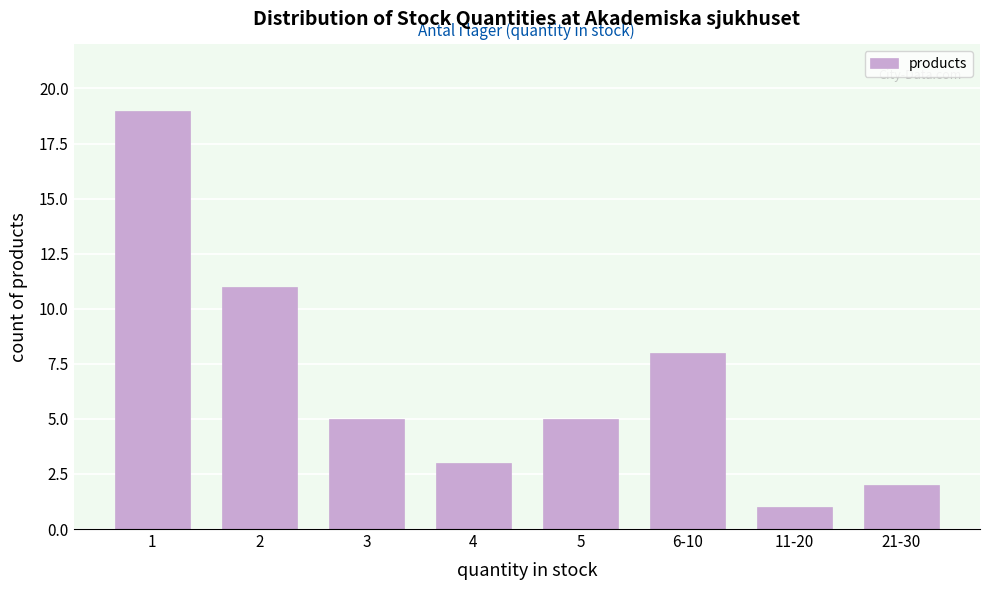

Reading left to right, transcribe all the data shown in this chart.

19	11	5	3	5	8	1	2